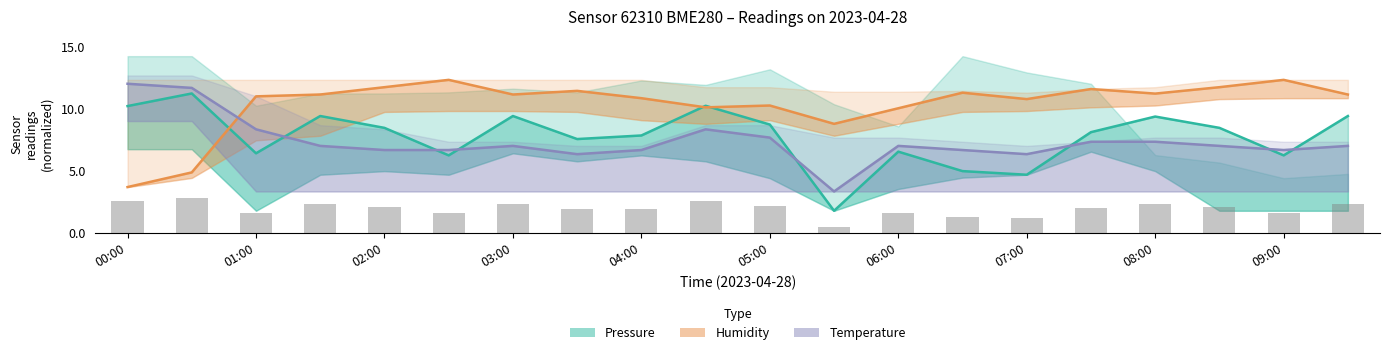

What is the sum of all Pressure values?

155.2